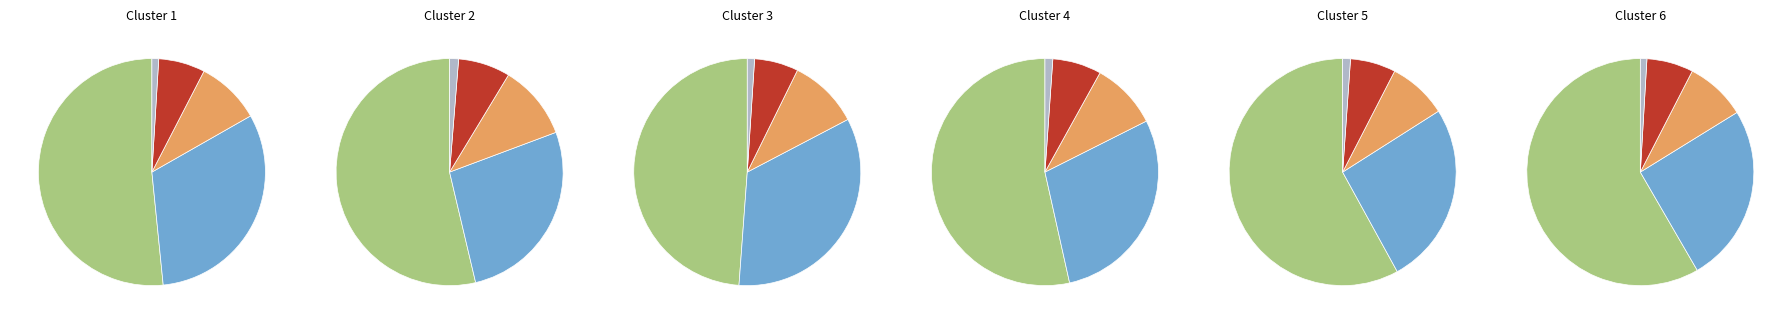

Do III and IIA together represent more than half of the pie?

No